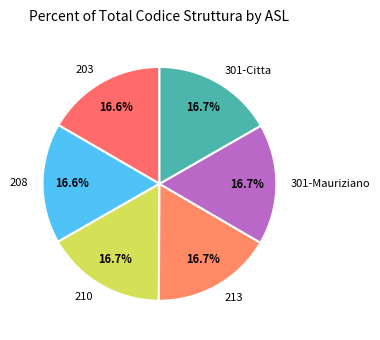

What is the ratio of the value at 301-Citta to the value at 208?

1.0